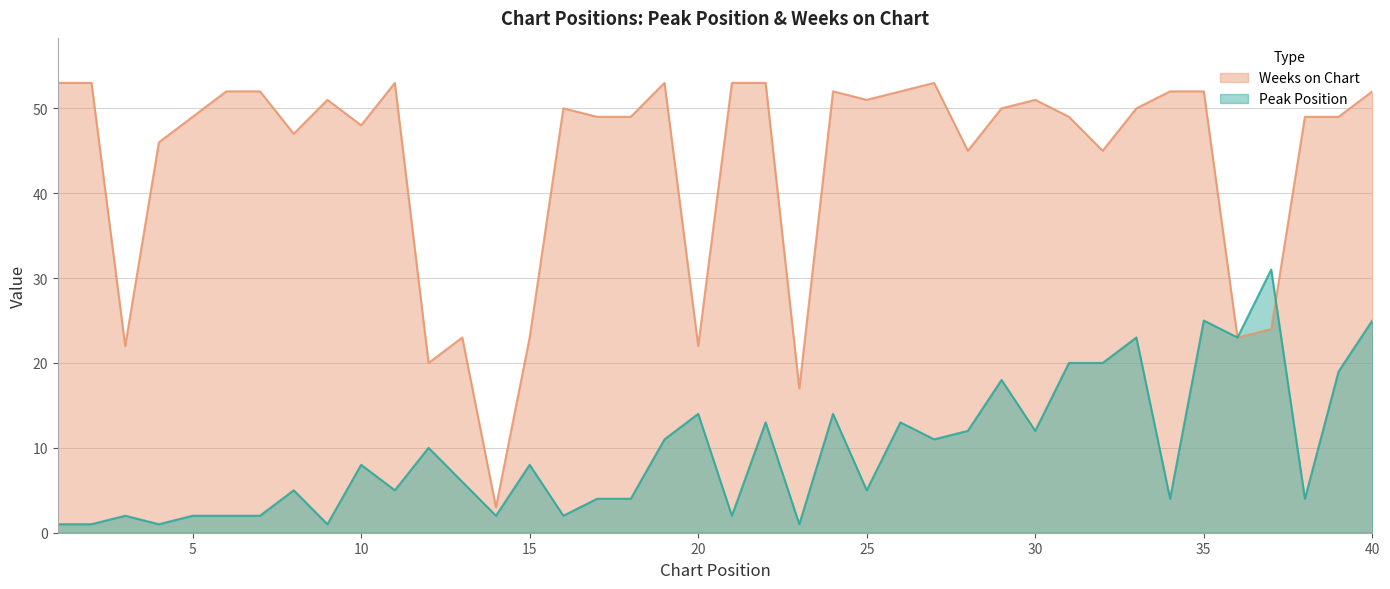

How many values in the Weeks on Chart series exceed 50?

17